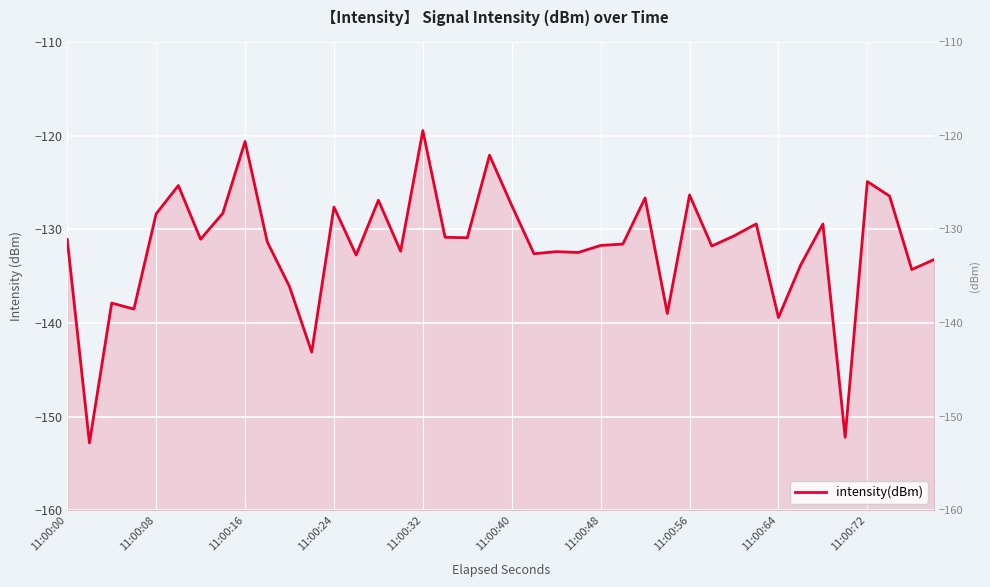

True or false: the data has more than 1 interior local peaks.

True